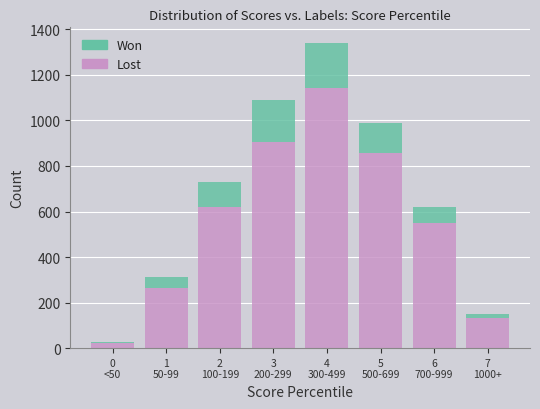

Reading right to left, transcribe the values for Lost.

132	549	855	1144	904	619	264	22